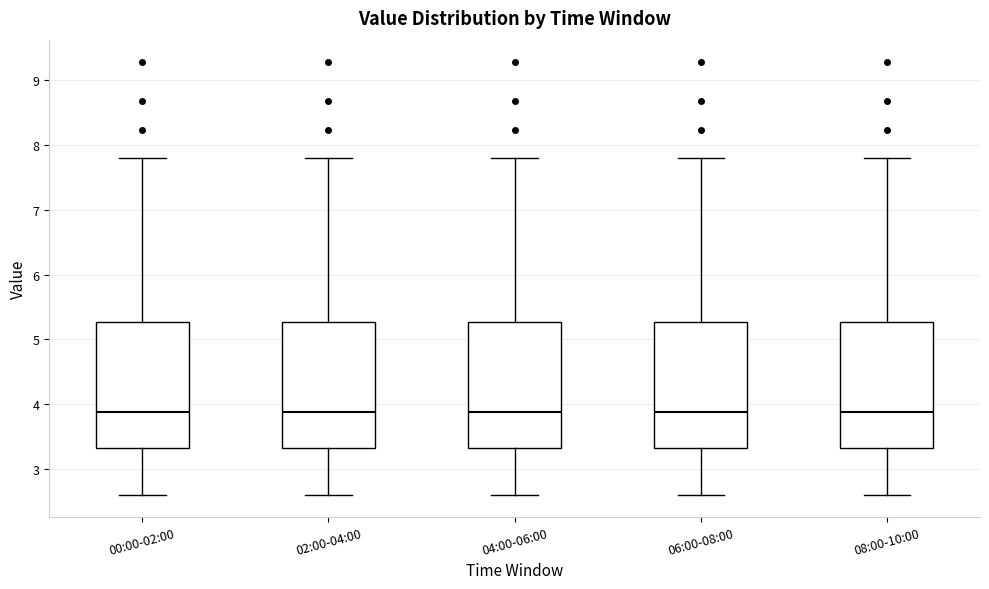

Reading left to right, transcribe this box plot: for each box, give where its median line is, the range the box spans, and where its two whiskers end, as read against the y-axis. The values are not printed on the chart, so give them approximately, as read against the axis.

00:00-02:00: median 3.9, box 3.3 to 5.3, whiskers 2.6 to 7.8
02:00-04:00: median 3.9, box 3.3 to 5.3, whiskers 2.6 to 7.8
04:00-06:00: median 3.9, box 3.3 to 5.3, whiskers 2.6 to 7.8
06:00-08:00: median 3.9, box 3.3 to 5.3, whiskers 2.6 to 7.8
08:00-10:00: median 3.9, box 3.3 to 5.3, whiskers 2.6 to 7.8